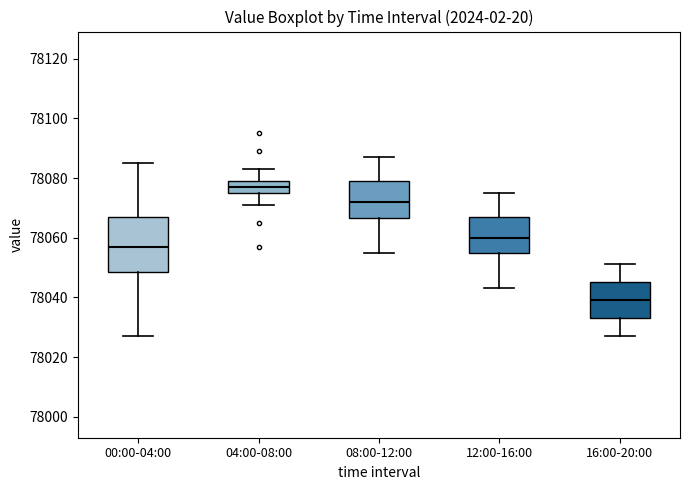

Which box has the lowest median line?

16:00-20:00